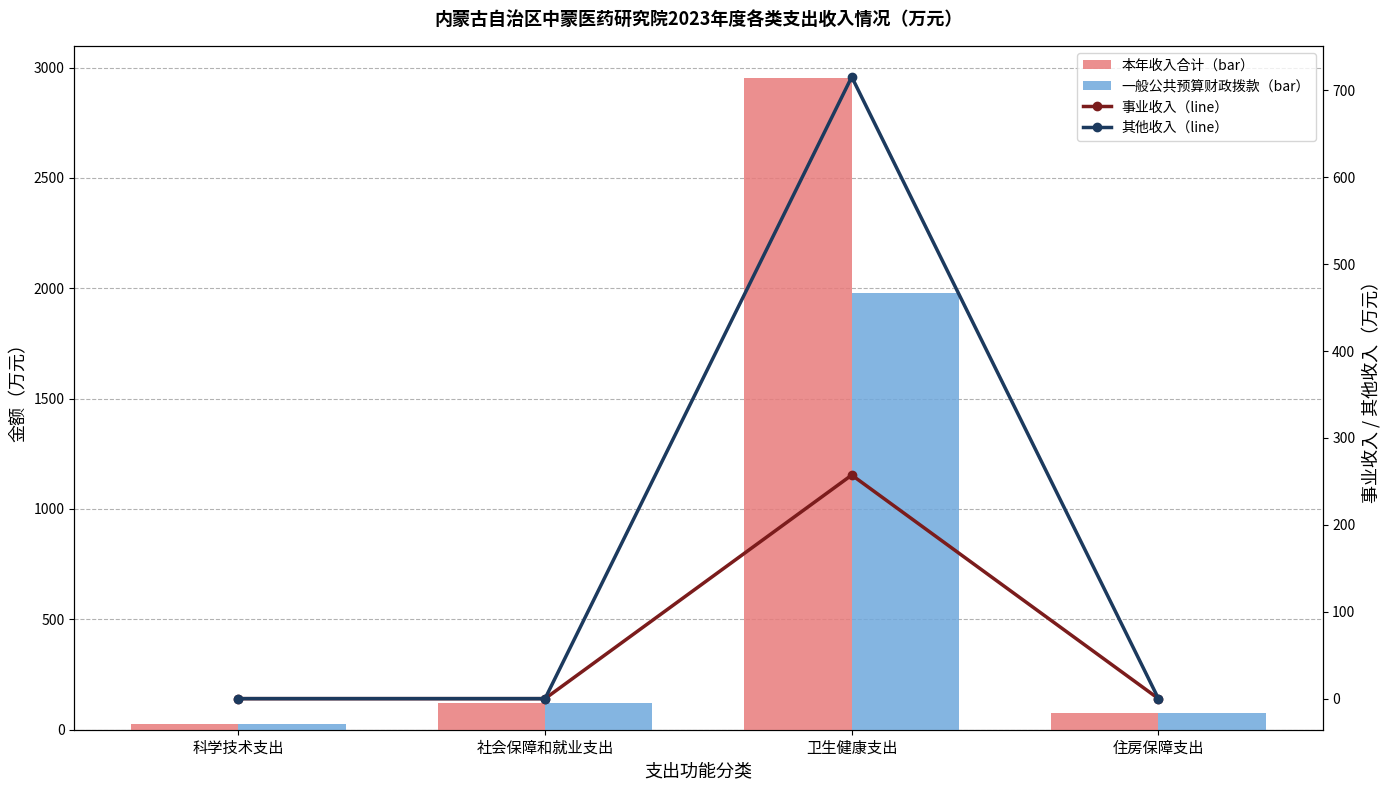

At which category is the sum across all series the highest?

卫生健康支出